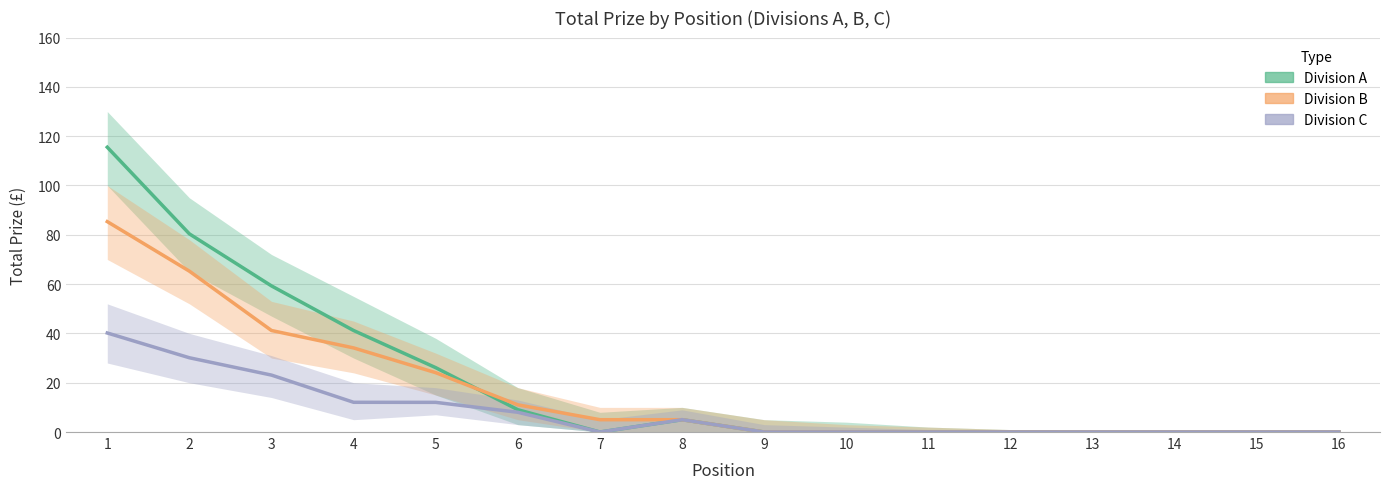

How many lines are shown in the chart?

3